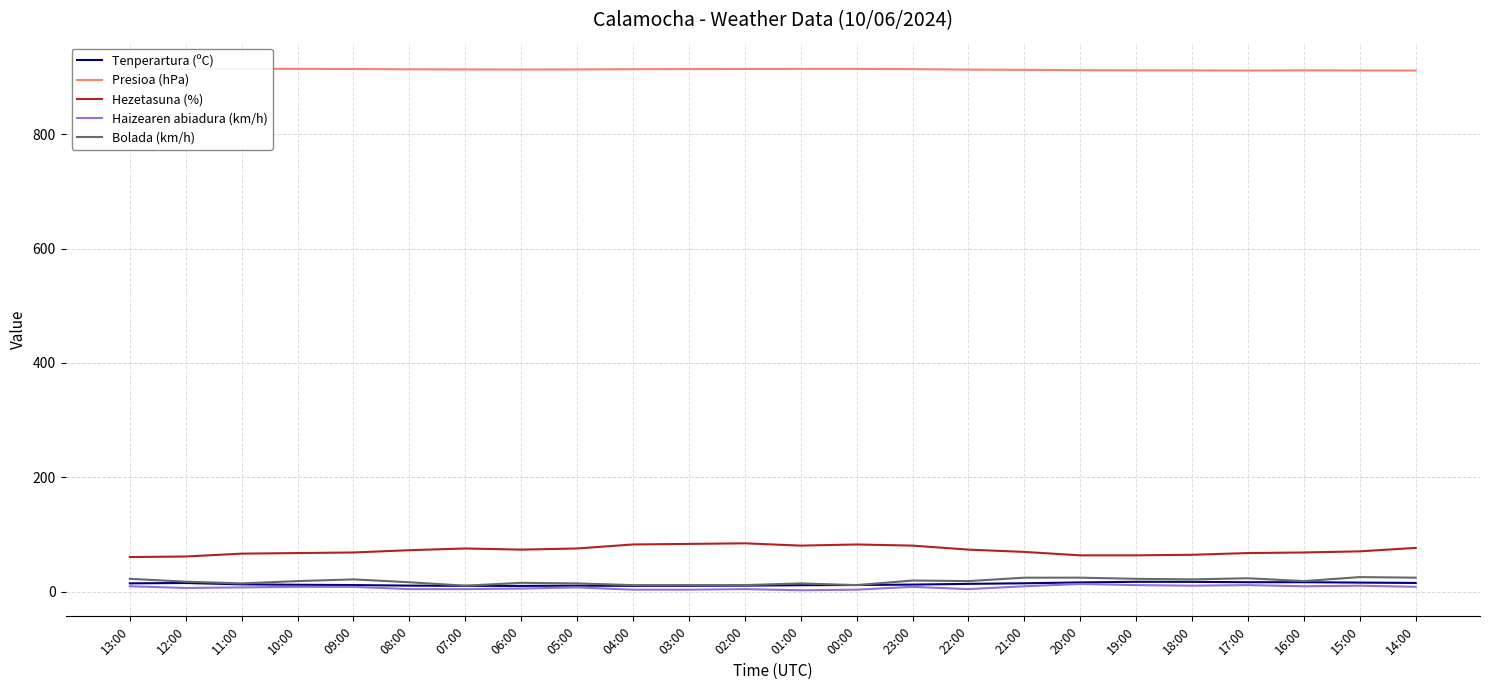

Reading left to right, list all the values displayed in this chart.

Tenperartura (ºC): 15.1	15.7	13.3	12.6	12.1	11.1	10.7	10.6	11.0	10.7	10.8	11.1	11.8	12.2	12.9	14.2	15.2	16.7	17.8	17.7	17.1	17.1	16.4	15.8
Presioa (hPa): 914.0	913.7	913.8	913.8	913.5	913.0	912.8	912.6	912.8	913.2	913.4	913.6	913.7	913.7	913.3	912.5	912.1	911.5	911.2	911.1	910.8	911.2	911.0	910.8
Hezetasuna (%): 61.0	62.0	67.0	68.0	69.0	73.0	76.0	74.0	76.0	83.0	84.0	85.0	81.0	83.0	81.0	74.0	70.0	64.0	64.0	65.0	68.0	69.0	71.0	77.0
Haizearen abiadura (km/h): 10.0	7.0	8.0	9.0	9.0	5.0	5.0	6.0	8.0	4.0	4.0	5.0	3.0	4.0	9.0	5.0	10.0	14.0	12.0	11.0	12.0	10.0	11.0	9.0
Bolada (km/h): 23.0	18.0	15.0	19.0	22.0	17.0	11.0	16.0	15.0	12.0	12.0	12.0	15.0	12.0	20.0	19.0	25.0	25.0	23.0	22.0	24.0	19.0	26.0	25.0